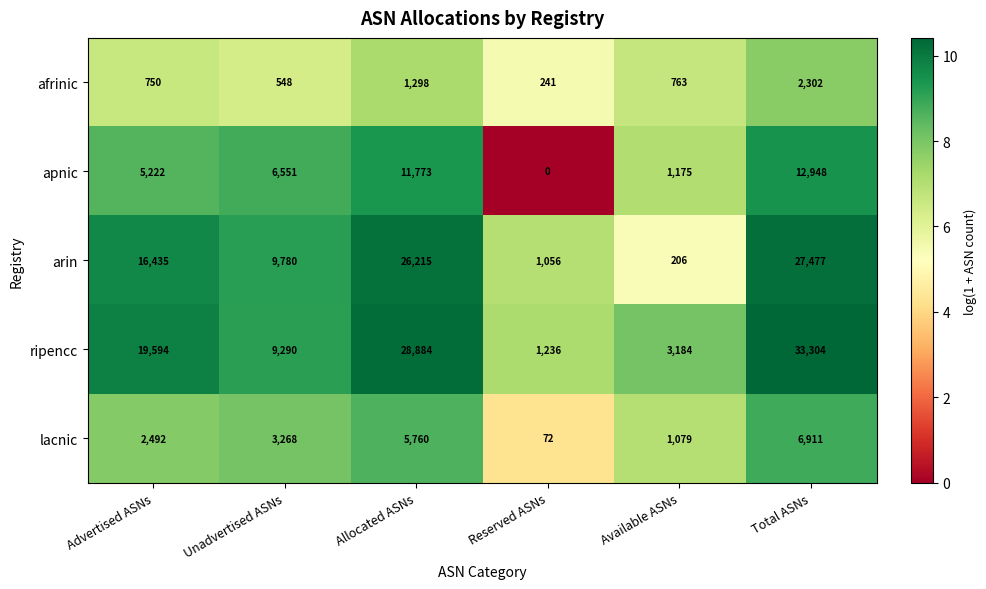

Reading right to left, extract all data points from this chart.

afrinic: 2302	763	241	1298	548	750
apnic: 12948	1175	0	11773	6551	5222
arin: 27477	206	1056	26215	9780	16435
ripencc: 33304	3184	1236	28884	9290	19594
lacnic: 6911	1079	72	5760	3268	2492